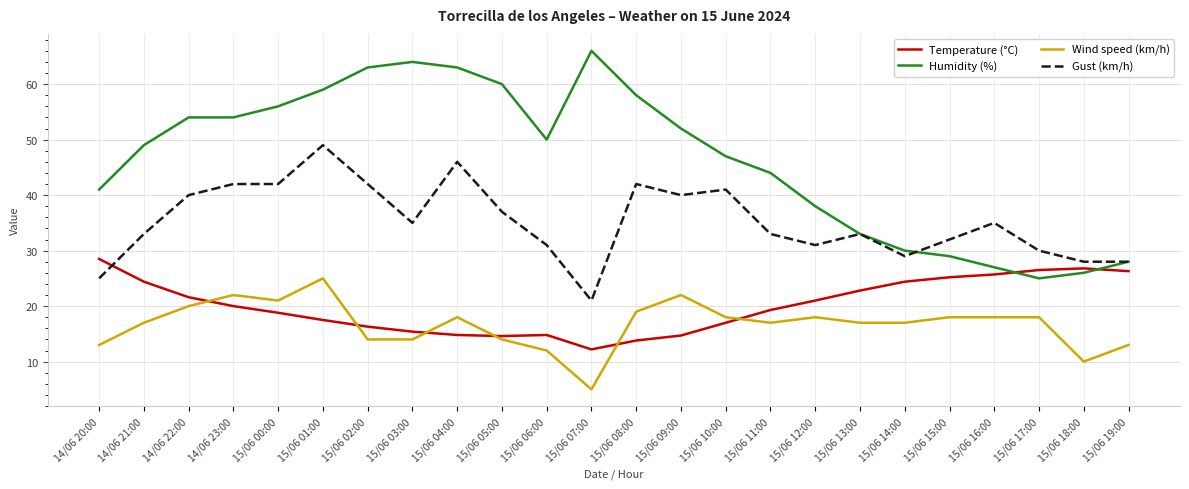

After their last crossing, which series has the higher values: Humidity (%) or Temperature (°C)?

Humidity (%)